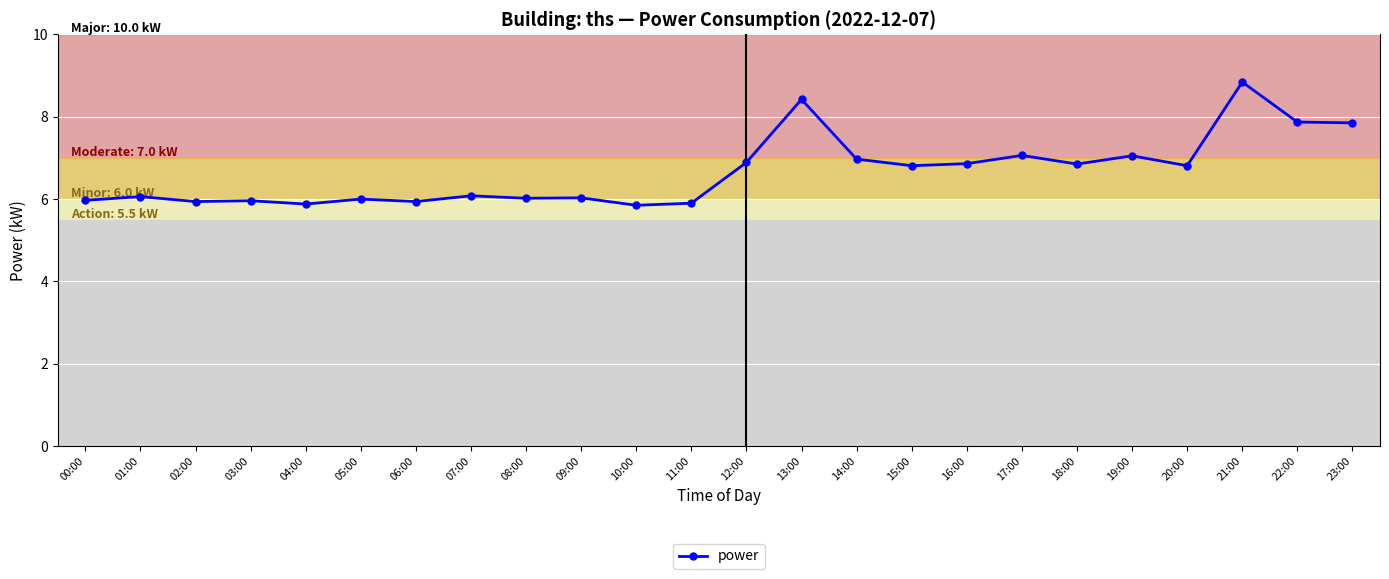

What is the label of the 7th point from the right?

17:00